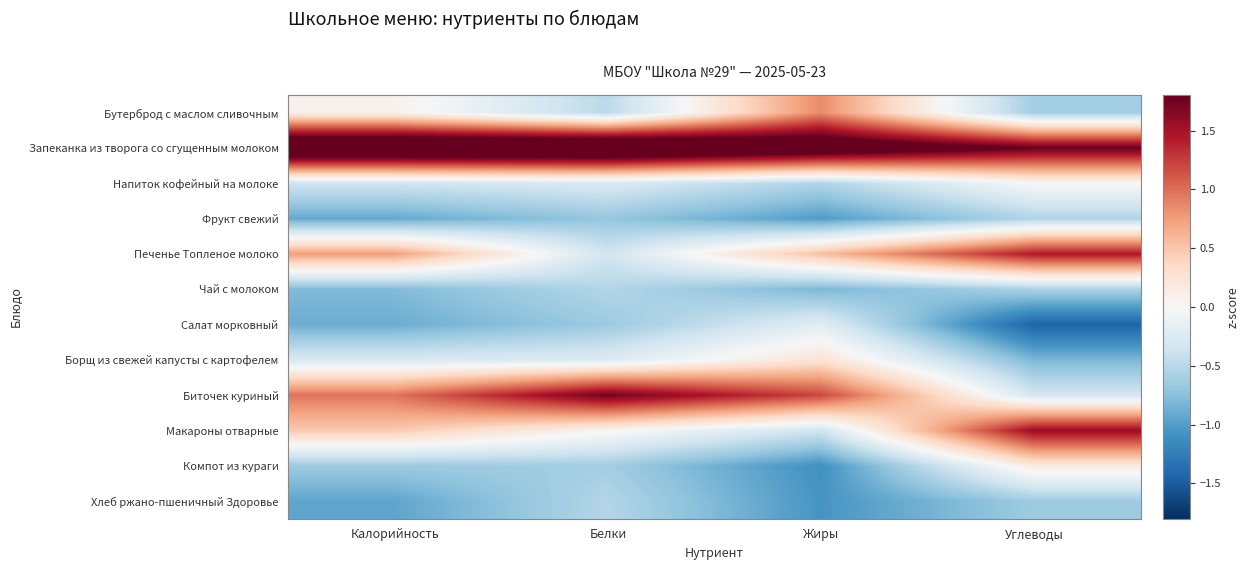

Reading right to left, transcribe all the data shown in this chart.

Бутерброд с маслом сливочным: Углеводы=-0.6	Жиры=0.9	Белки=-0.5	Калорийность=0.1
Запеканка из творога со сгущенным молоком: Углеводы=1.8	Жиры=2.2	Белки=2.6	Калорийность=2.5
Напиток кофейный на молоке: Углеводы=0.0	Жиры=-0.5	Белки=-0.3	Калорийность=-0.3
Фрукт свежий: Углеводы=-0.5	Жиры=-1.0	Белки=-0.7	Калорийность=-0.9
Печенье Топленое молоко: Углеводы=1.4	Жиры=0.5	Белки=-0.3	Калорийность=0.7
Чай с молоком: Углеводы=-0.6	Жиры=-0.8	Белки=-0.5	Калорийность=-0.8
Салат морковный: Углеводы=-1.4	Жиры=-0.2	Белки=-0.7	Калорийность=-0.9
Борщ из свежей капусты с картофелем: Углеводы=-0.8	Жиры=0.3	Белки=-0.2	Калорийность=-0.3
Биточек куриный: Углеводы=-0.3	Жиры=1.2	Белки=1.7	Калорийность=1.0
Макароны отварные: Углеводы=1.6	Жиры=-0.4	Белки=0.0	Калорийность=0.5
Компот из кураги: Углеводы=0.2	Жиры=-1.1	Белки=-0.6	Калорийность=-0.7
Хлеб ржано-пшеничный Здоровье: Углеводы=-0.6	Жиры=-1.1	Белки=-0.5	Калорийность=-0.9